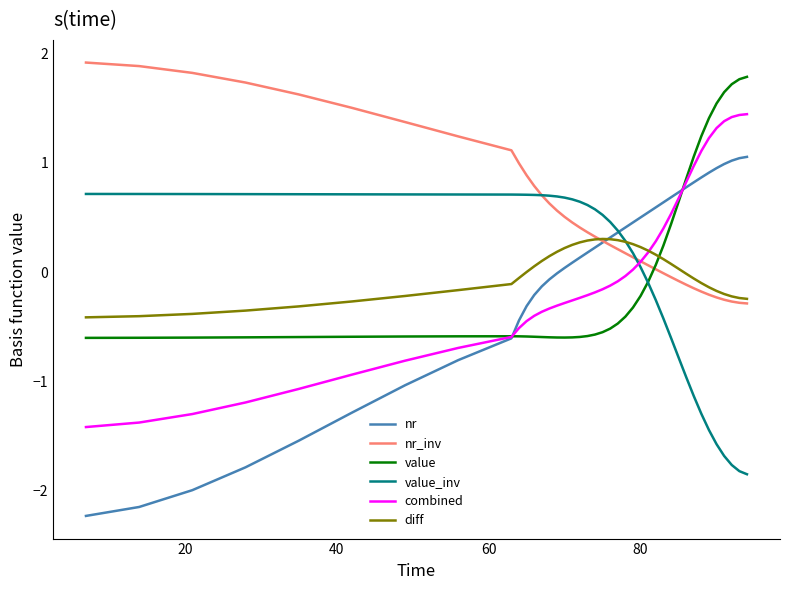

Which series has the widest spread of values?

nr